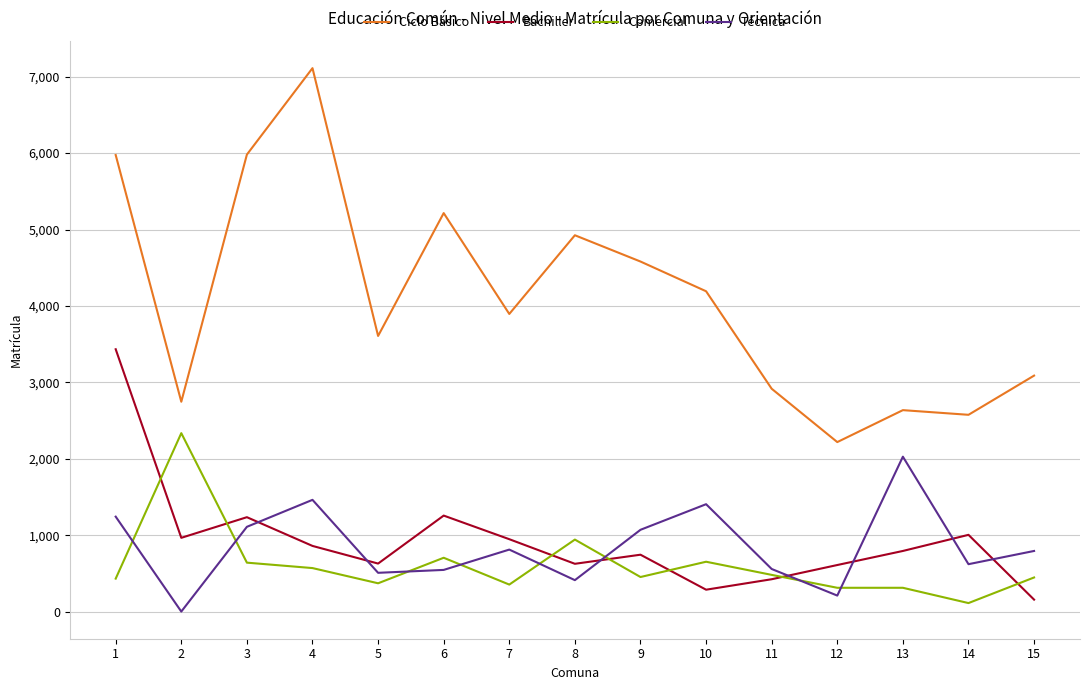

What is the total value across all series at 5?

5112